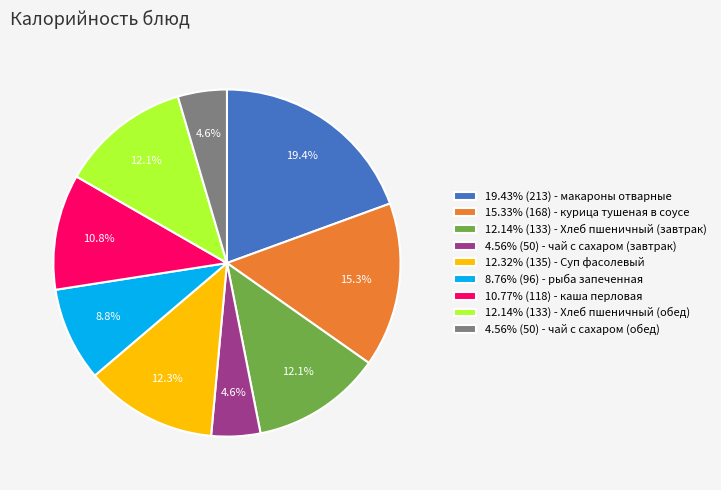

What is the ratio of the value at 15.33% (168) - курица тушеная в соусе to the value at 12.14% (133) - Хлеб пшеничный (завтрак)?

1.3